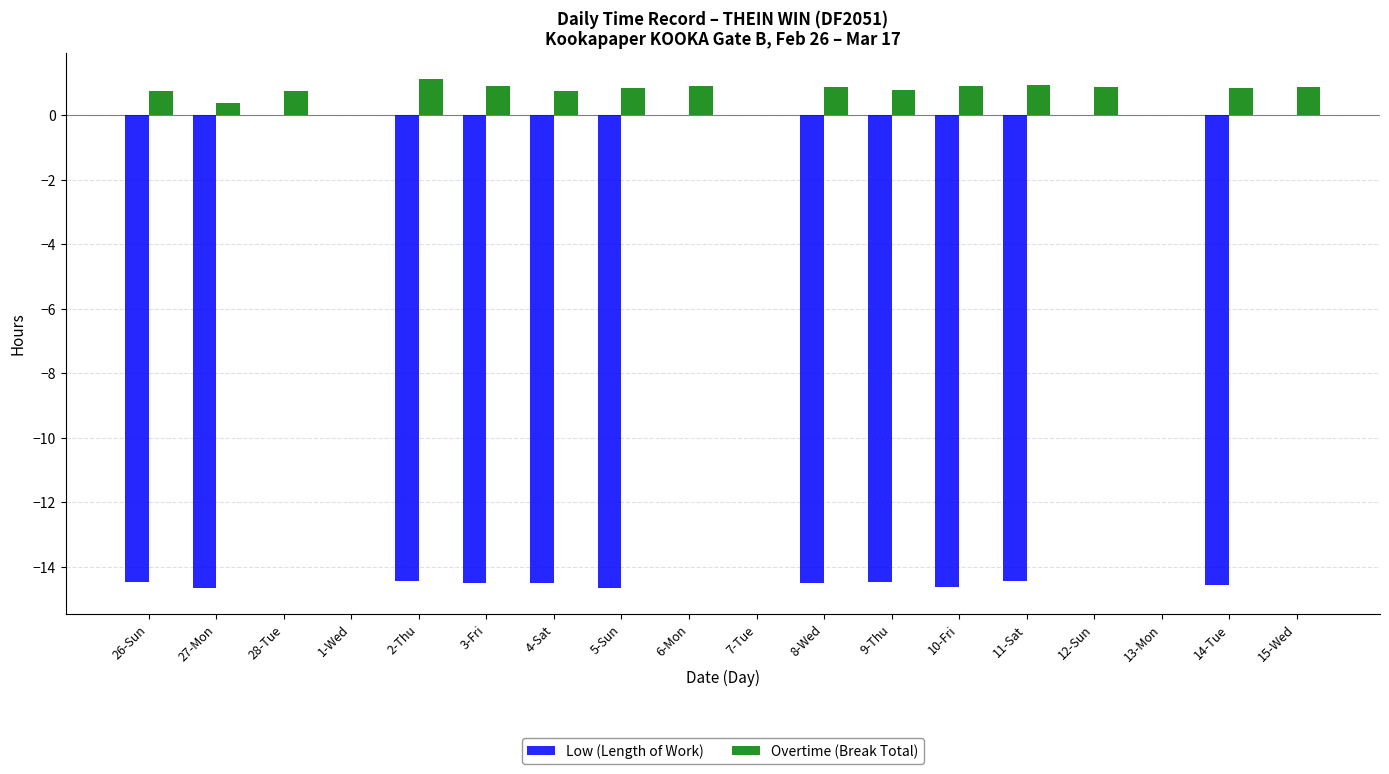

What is the sum of the Low (Length of Work) values at 26-Sun and 12-Sun?

-14.5